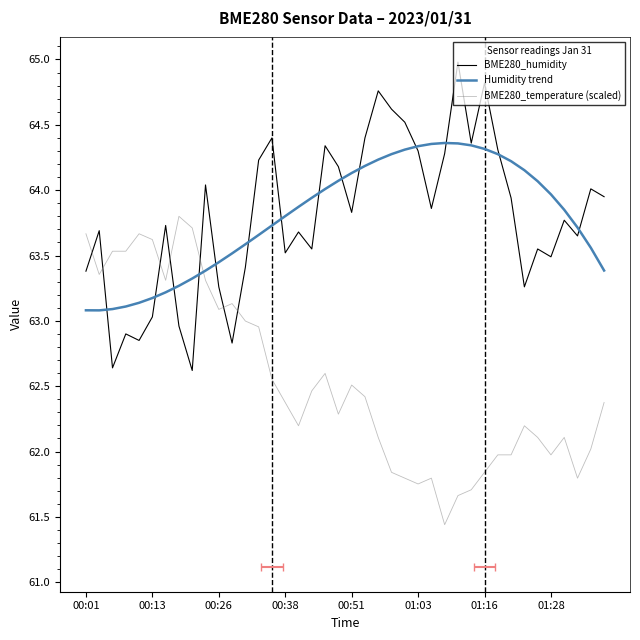

What are all the series names shown in the legend?

BME280_humidity, Humidity trend, BME280_temperature (scaled)